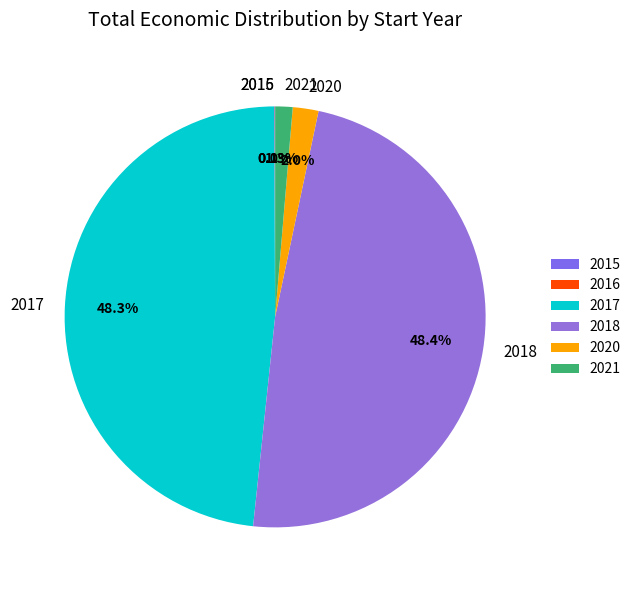

What is the total percentage of 2017 and 2018?

96.6%